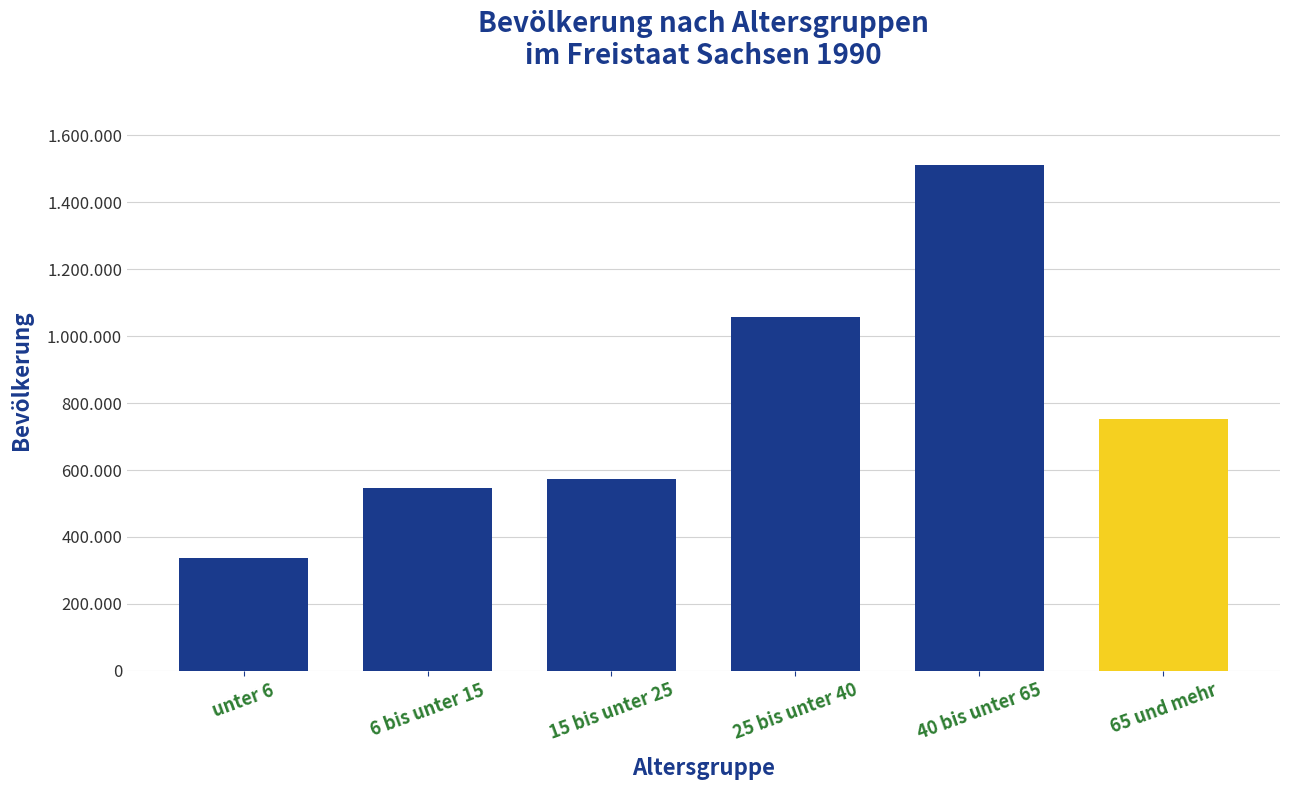

The value at 15 bis unter 25 is 572430. True or false?

True